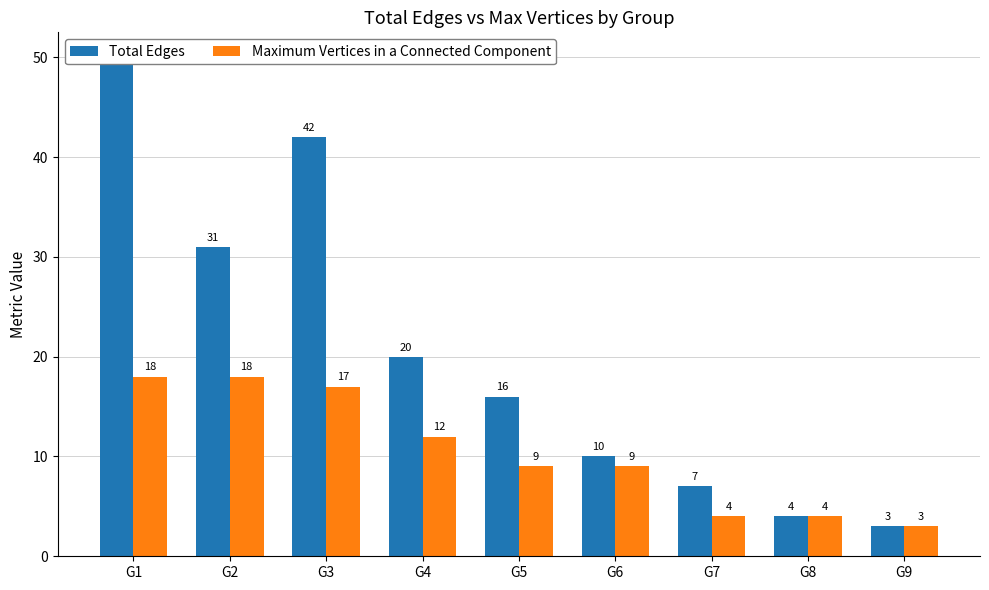

What is the difference between the Maximum Vertices in a Connected Component values at G9 and G3?

14